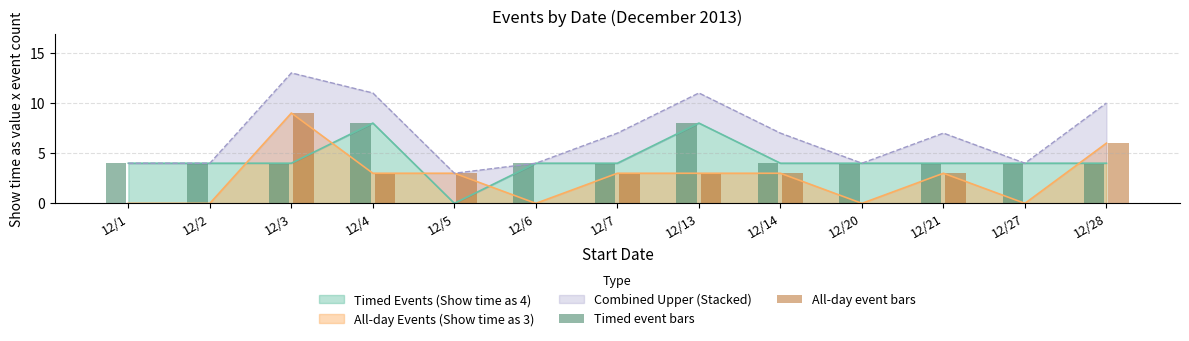

Is it true that Timed event bars equals 4 at 12/14?

True